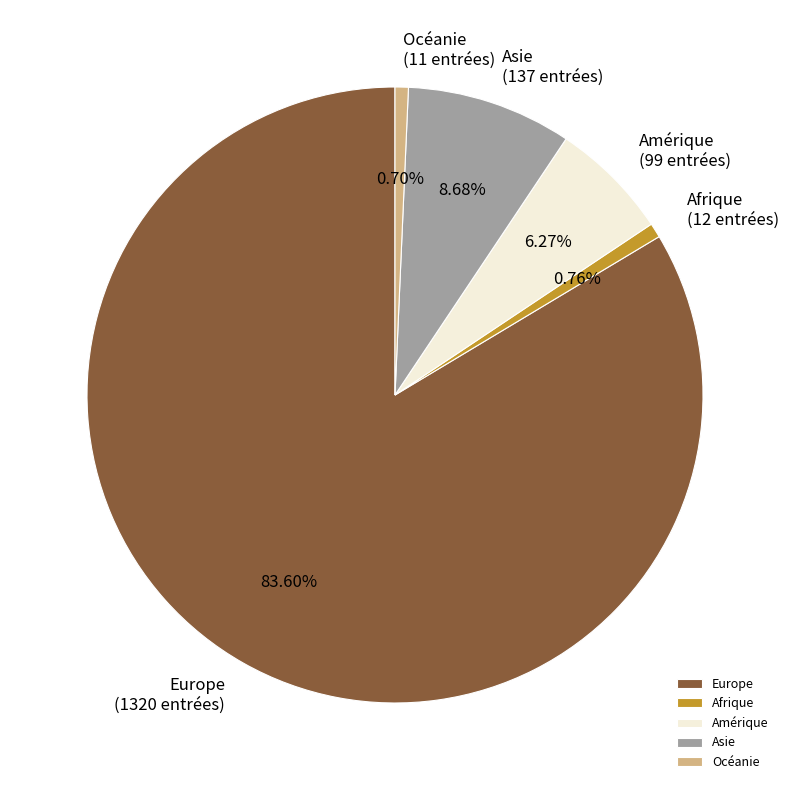

How many segments does this pie chart have?

5